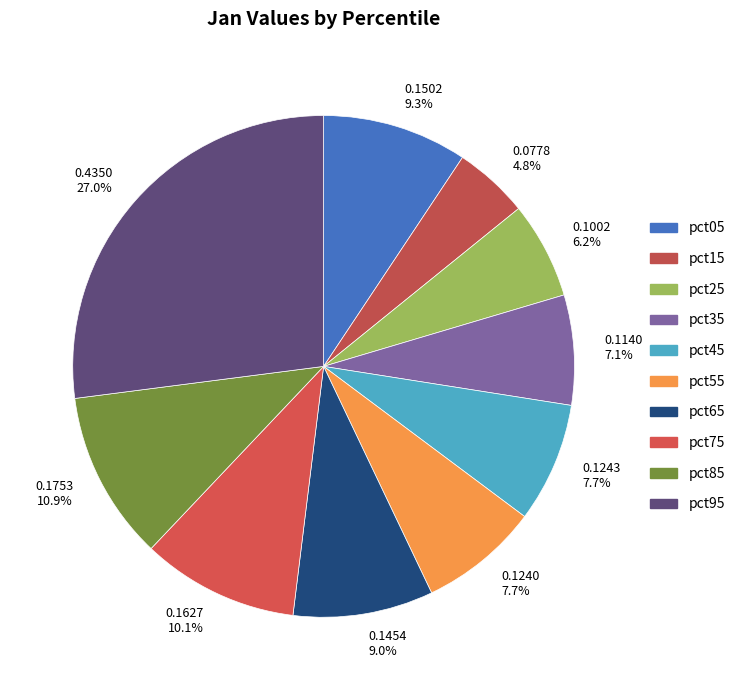

What percentage is the pct15 slice, to the nearest percent?

5%